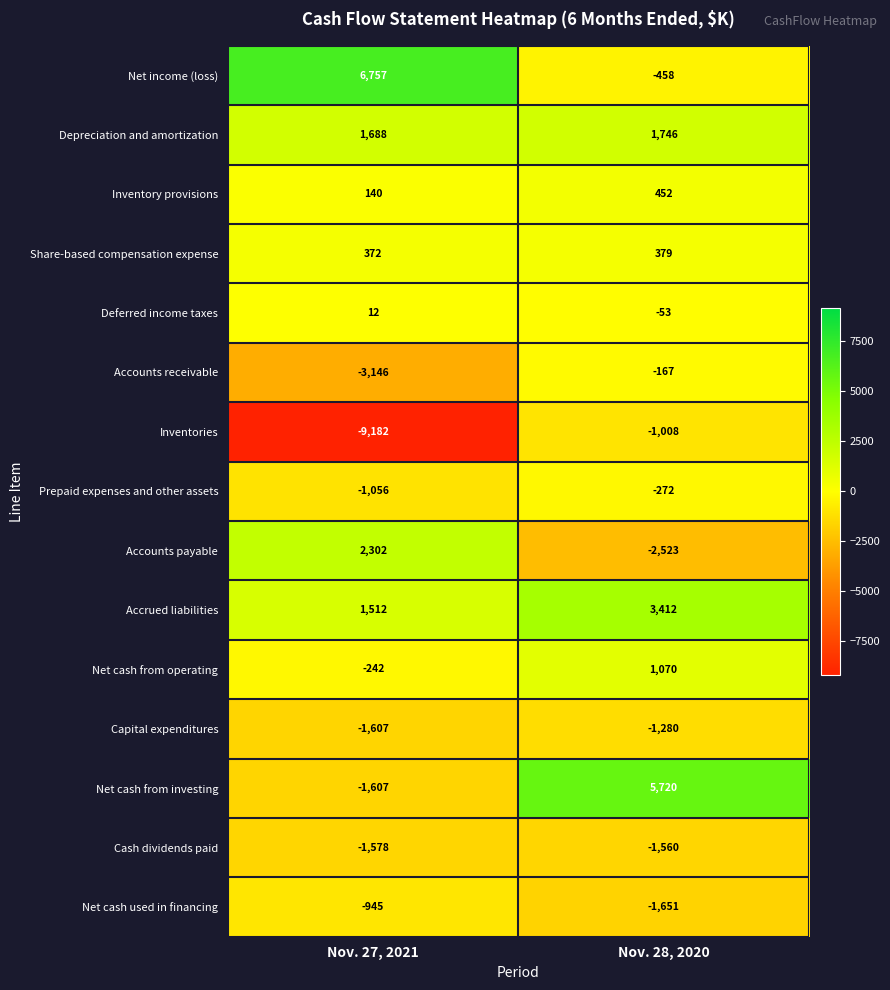

Which category has the lowest value in the Net income (loss) series?

Nov. 28, 2020